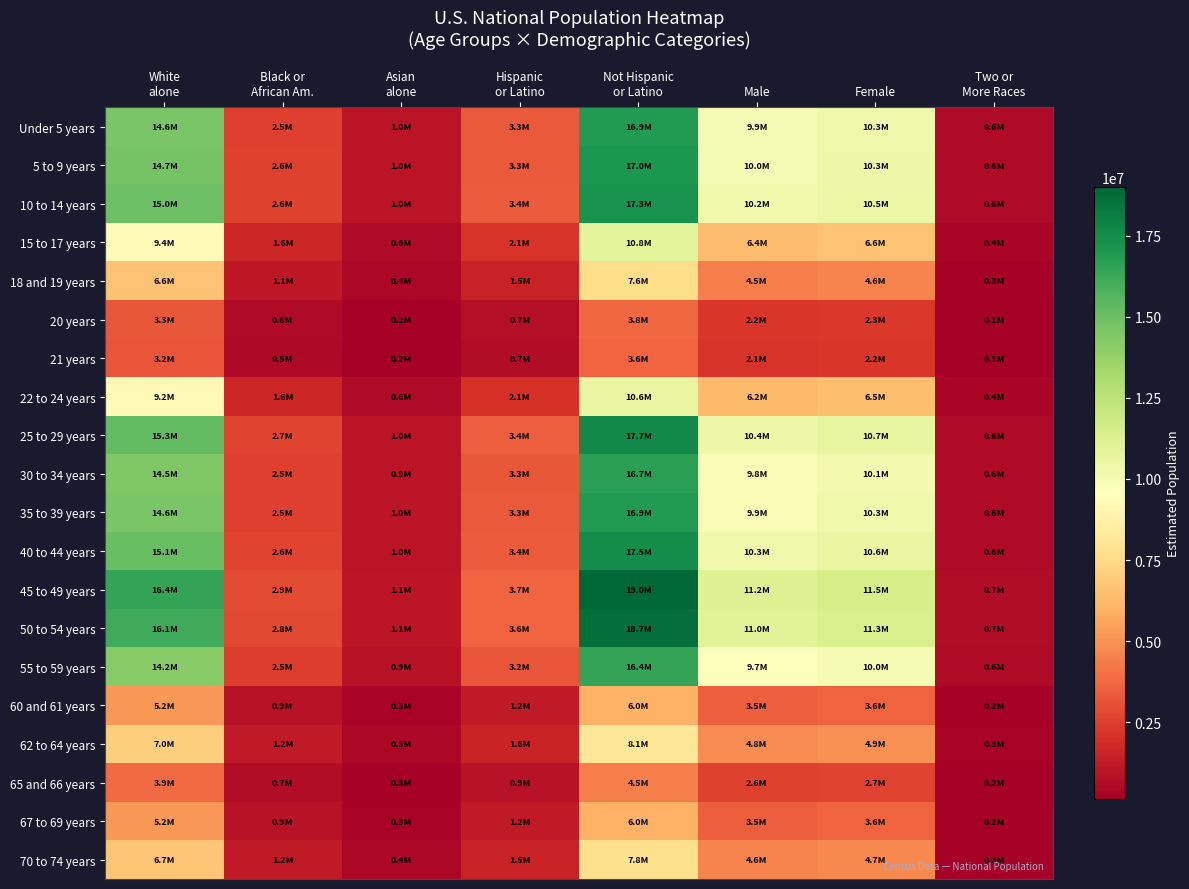

Reading left to right, what are all the values shown in this chart?

Under 5 years: White
alone=14627192.5	Black or
African Am.=2547163.2	Asian
alone=960143.0	Hispanic
or Latino=3302772.1	Not Hispanic
or Latino=16898589.9	Male=9931121.7	Female=10270240.3	Two or
More Races=589467.8
5 to 9 years: White
alone=14733844.4	Black or
African Am.=2565735.4	Asian
alone=967143.8	Hispanic
or Latino=3326853.7	Not Hispanic
or Latino=17021803.3	Male=10003532.9	Female=10345124.1	Two or
More Races=593765.8
10 to 14 years: White
alone=14971728.0	Black or
African Am.=2607160.2	Asian
alone=982758.7	Hispanic
or Latino=3380567.1	Not Hispanic
or Latino=17296626.9	Male=10165043.8	Female=10512150.2	Two or
More Races=603352.4
15 to 17 years: White
alone=9379781.8	Black or
African Am.=1633384.9	Asian
alone=615697.9	Hispanic
or Latino=2117924.0	Not Hispanic
or Latino=10836330.0	Male=6368396.0	Female=6585858.0	Two or
More Races=378000.0
18 and 19 years: White
alone=6578961.0	Black or
African Am.=1145653.0	Asian
alone=431849.3	Hispanic
or Latino=1485507.8	Not Hispanic
or Latino=7600581.2	Male=4466780.8	Female=4619308.2	Two or
More Races=265128.5
20 years: White
alone=3272164.0	Black or
African Am.=569811.0	Asian
alone=214788.0	Hispanic
or Latino=738843.9	Not Hispanic
or Latino=3780285.1	Male=2221633.4	Female=2297495.6	Two or
More Races=131866.4
21 years: White
alone=3152812.0	Black or
African Am.=549027.2	Asian
alone=206953.6	Hispanic
or Latino=711894.6	Not Hispanic
or Latino=3642399.4	Male=2140599.4	Female=2213694.6	Two or
More Races=127056.6
22 to 24 years: White
alone=9204790.1	Black or
African Am.=1602912.0	Asian
alone=604211.3	Hispanic
or Latino=2078411.4	Not Hispanic
or Latino=10634164.6	Male=6249585.5	Female=6462990.5	Two or
More Races=370948.0
25 to 29 years: White
alone=15279207.8	Black or
African Am.=2660704.4	Asian
alone=1002941.9	Hispanic
or Latino=3449995.0	Not Hispanic
or Latino=17651854.0	Male=10373807.0	Female=10728042.0	Two or
More Races=615743.6
30 to 34 years: White
alone=14453949.5	Black or
African Am.=2516994.8	Asian
alone=948771.2	Hispanic
or Latino=3263654.4	Not Hispanic
or Latino=16698444.6	Male=9813498.4	Female=10148600.6	Two or
More Races=582486.2
35 to 39 years: White
alone=14611465.8	Black or
African Am.=2544424.5	Asian
alone=959110.7	Hispanic
or Latino=3299221.0	Not Hispanic
or Latino=16880421.0	Male=9920444.0	Female=10259198.0	Two or
More Races=588834.0
40 to 44 years: White
alone=15126512.4	Black or
African Am.=2634114.2	Asian
alone=992918.9	Hispanic
or Latino=3415516.9	Not Hispanic
or Latino=17475447.1	Male=10270134.6	Female=10620829.4	Two or
More Races=609590.1
45 to 49 years: White
alone=16442600.9	Black or
African Am.=2863296.4	Asian
alone=1079308.2	Hispanic
or Latino=3712685.4	Not Hispanic
or Latino=18995905.6	Male=11163691.9	Female=11544899.1	Two or
More Races=662627.7
50 to 54 years: White
alone=16145394.9	Black or
African Am.=2811541.3	Asian
alone=1059799.3	Hispanic
or Latino=3645577.2	Not Hispanic
or Latino=18652547.8	Male=10961904.1	Female=11336220.9	Two or
More Races=650650.5
55 to 59 years: White
alone=14238687.9	Black or
African Am.=2479509.4	Asian
alone=934641.2	Hispanic
or Latino=3215049.0	Not Hispanic
or Latino=16449756.0	Male=9667346.8	Female=9997458.2	Two or
More Races=573811.3
60 and 61 years: White
alone=5150833.6	Black or
African Am.=896960.5	Asian
alone=338105.7	Hispanic
or Latino=1163041.3	Not Hispanic
or Latino=5950685.7	Male=3497154.7	Female=3616572.3	Two or
More Races=207575.7
62 to 64 years: White
alone=7026514.3	Black or
African Am.=1223589.4	Asian
alone=461227.2	Hispanic
or Latino=1586563.9	Not Hispanic
or Latino=8117633.1	Male=4770646.7	Female=4933550.3	Two or
More Races=283164.6
65 and 66 years: White
alone=3851979.4	Black or
African Am.=670779.4	Asian
alone=252847.6	Hispanic
or Latino=869764.3	Not Hispanic
or Latino=4450137.7	Male=2615298.6	Female=2704603.4	Two or
More Races=155232.6
67 to 69 years: White
alone=5152016.7	Black or
African Am.=897166.5	Asian
alone=338183.4	Hispanic
or Latino=1163308.5	Not Hispanic
or Latino=5952052.5	Male=3497958.0	Female=3617403.0	Two or
More Races=207623.4
70 to 74 years: White
alone=6718038.1	Black or
African Am.=1169871.8	Asian
alone=440978.5	Hispanic
or Latino=1516911.0	Not Hispanic
or Latino=7761255.0	Male=4561207.1	Female=4716958.9	Two or
More Races=270733.2